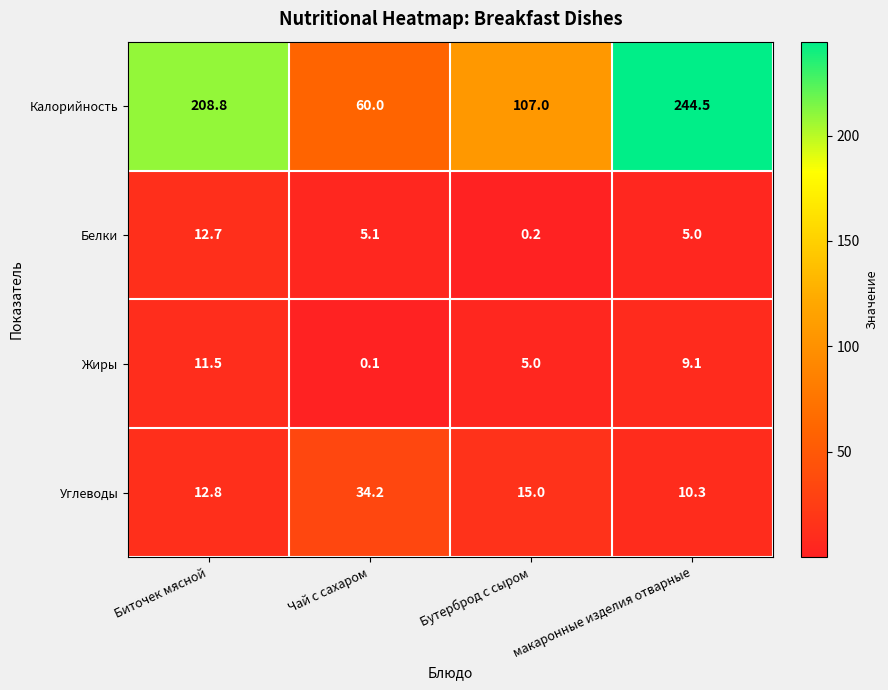

Rank the series at Бутерброд с сыром from lowest to highest value.

Белки, Жиры, Углеводы, Калорийность